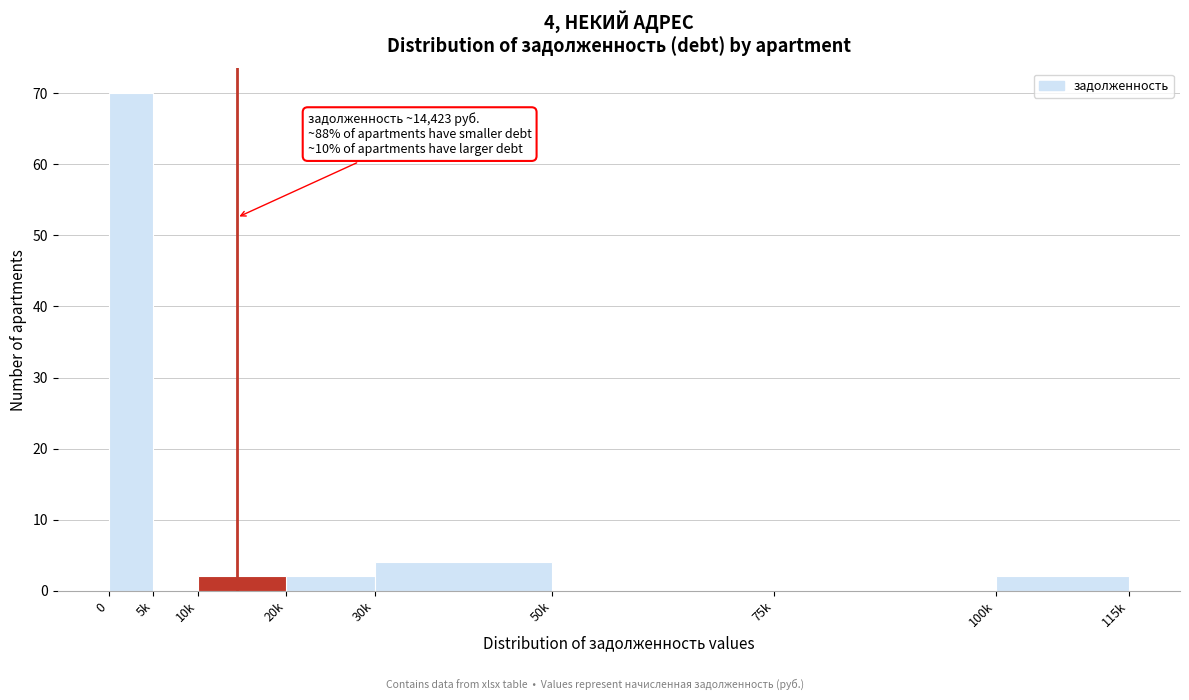

Reading left to right, extract all data points from this chart.

0=70	5k=0	10k=2	20k=2	30k=4	50k=0	75k=0	100k=2